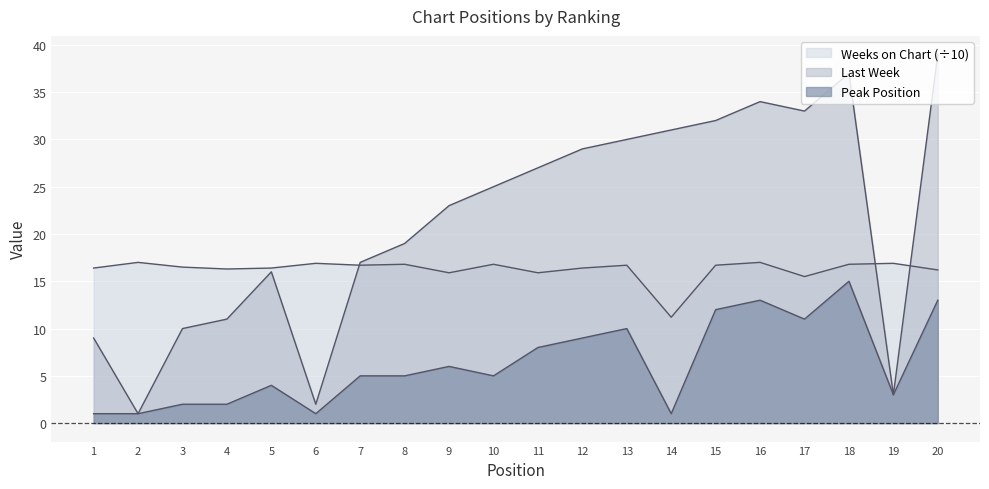

Where is the first local maximum for Weeks on Chart?

2